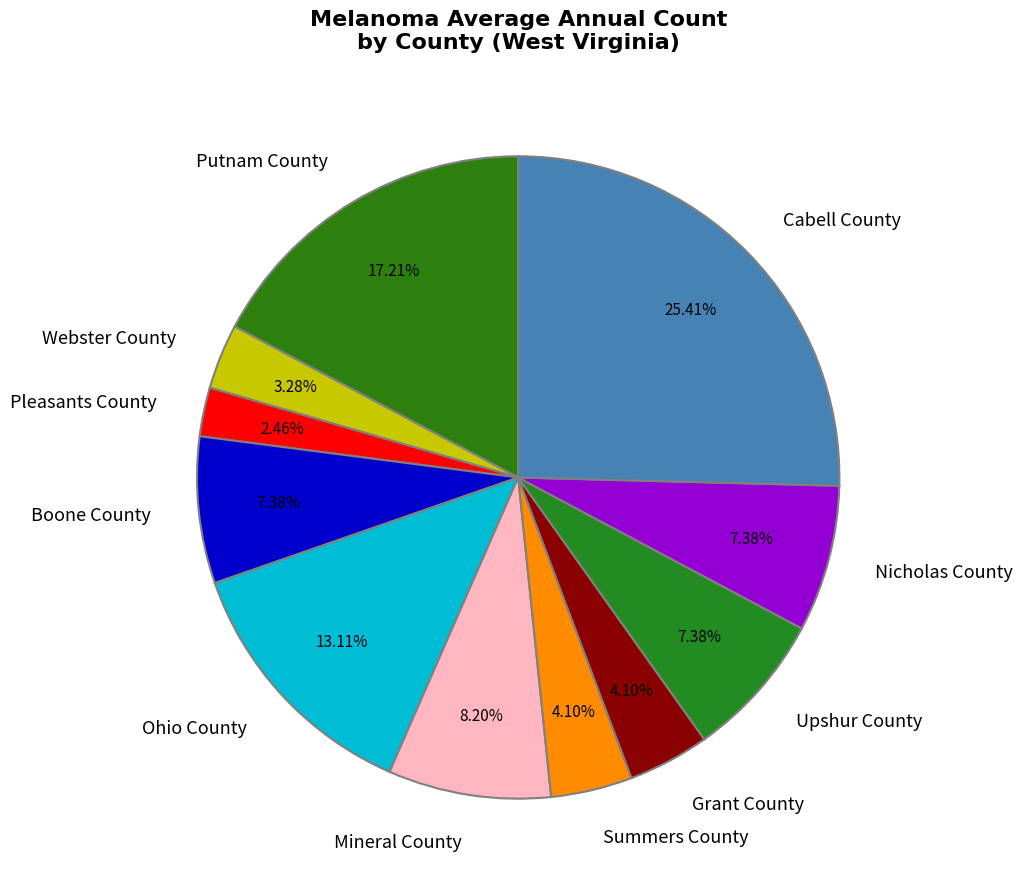

To the nearest percent, what is the difference between the Upshur County and Cabell County slice percentages?

18%